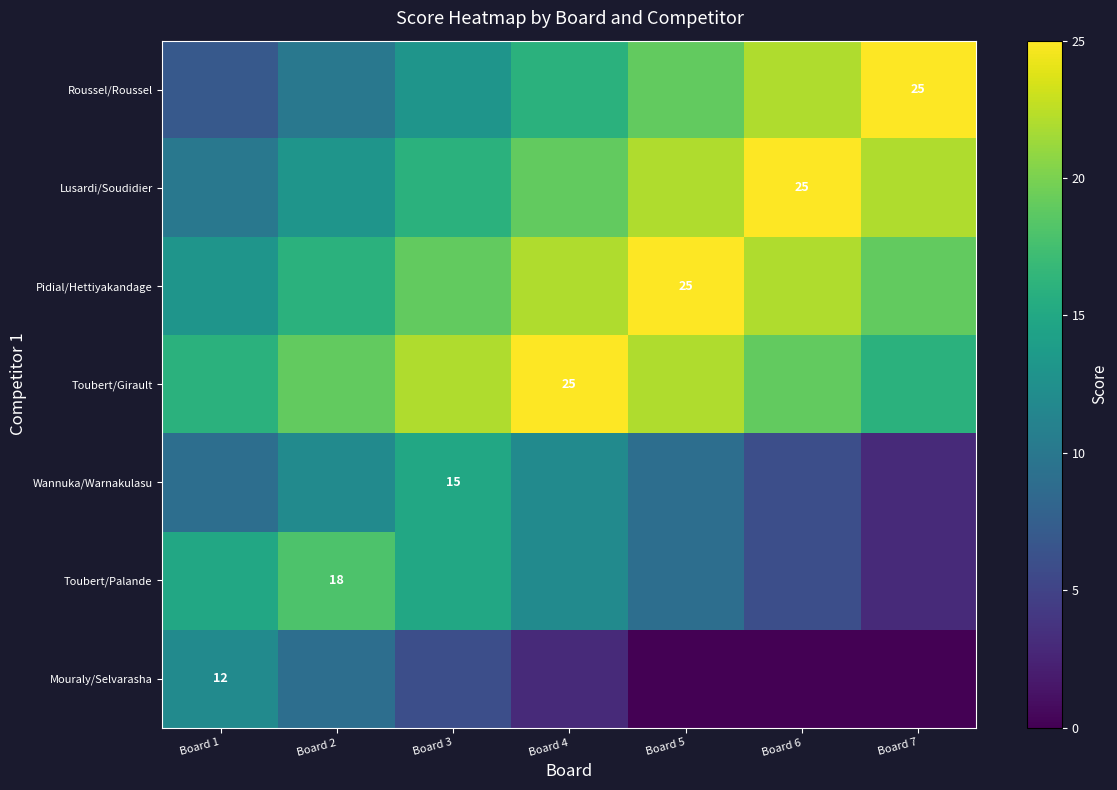

The value of Mouraly/Selvarasha at Board 1 is 12. True or false?

True